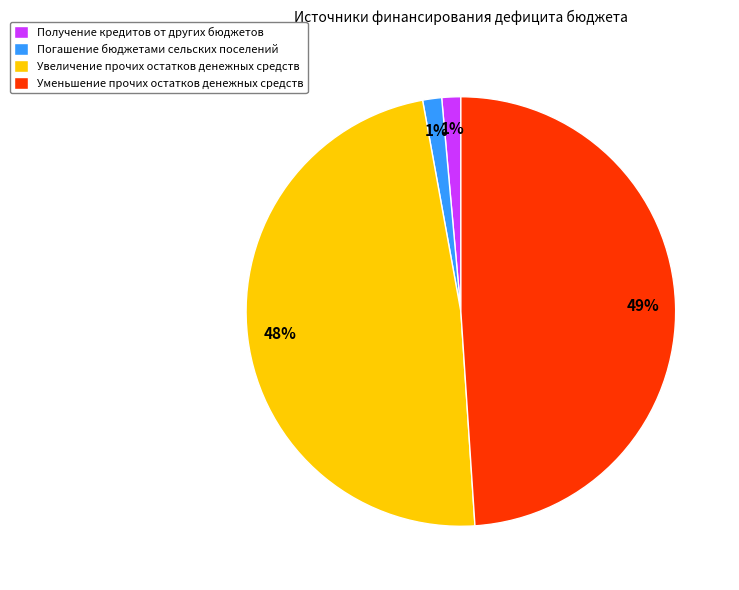

Is there any slice that represents more than half of the pie?

No